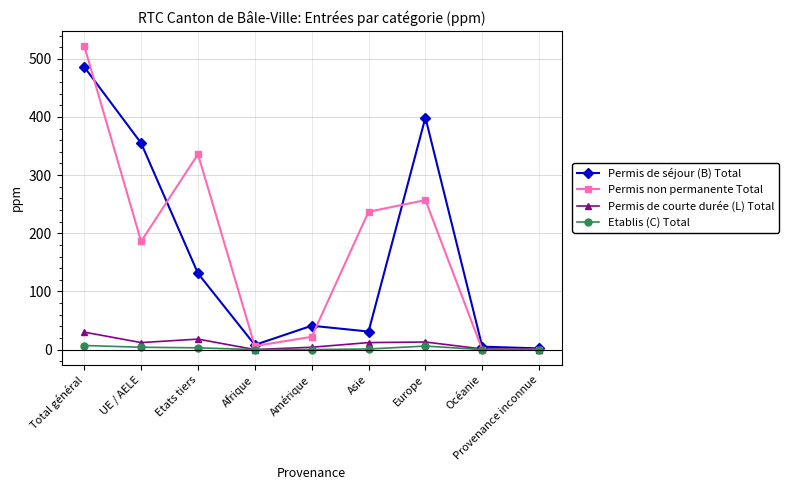

What is the label of the 9th point from the left?

Provenance inconnue